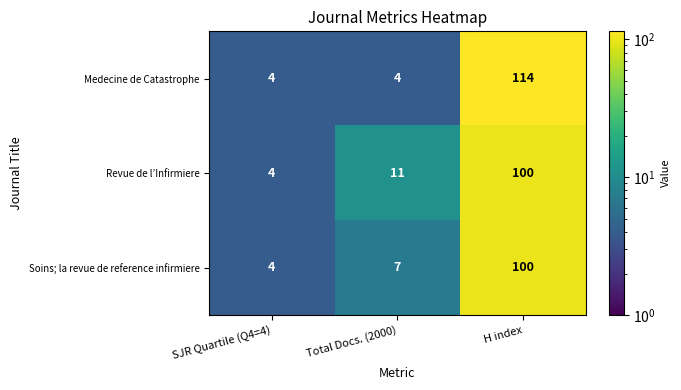

The value of Soins; la revue de reference infirmiere at H index is 167. True or false?

False